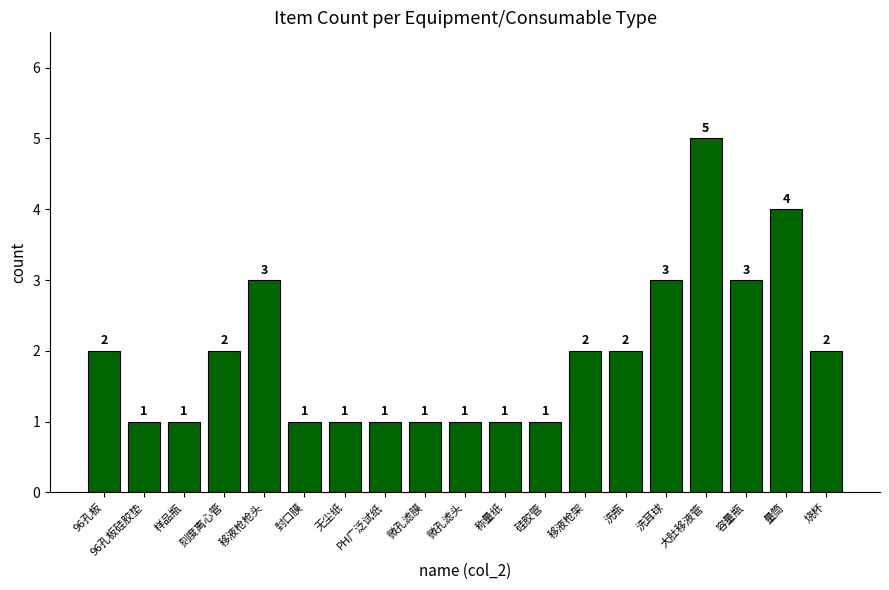

Are the bars horizontal?

No